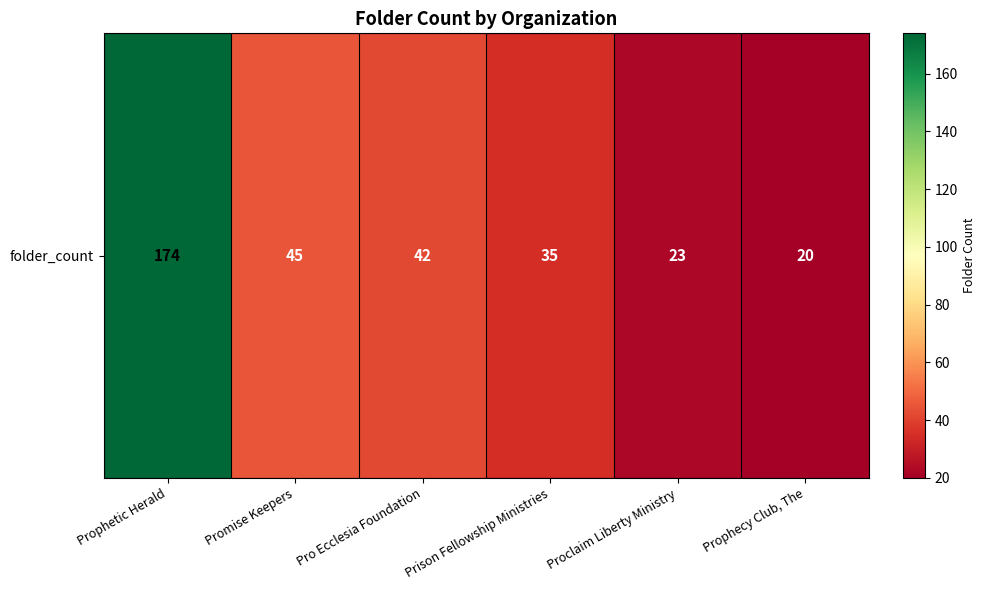

Rank the categories by value from highest to lowest.

Prophetic Herald, Promise Keepers, Pro Ecclesia Foundation, Prison Fellowship Ministries, Proclaim Liberty Ministry, Prophecy Club, The